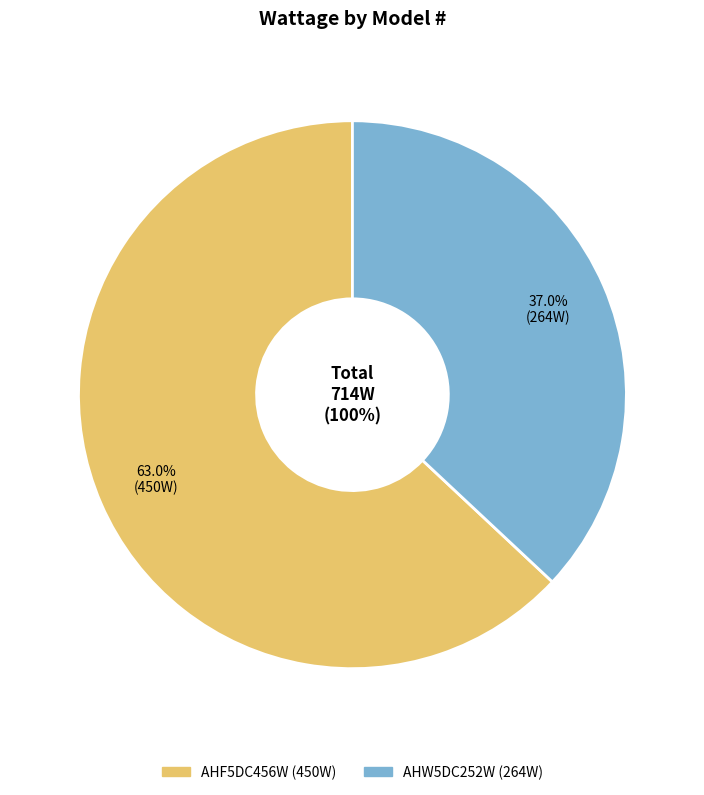

Combined, what portion of the pie is AHF5DC456W and AHW5DC252W?

100.0%